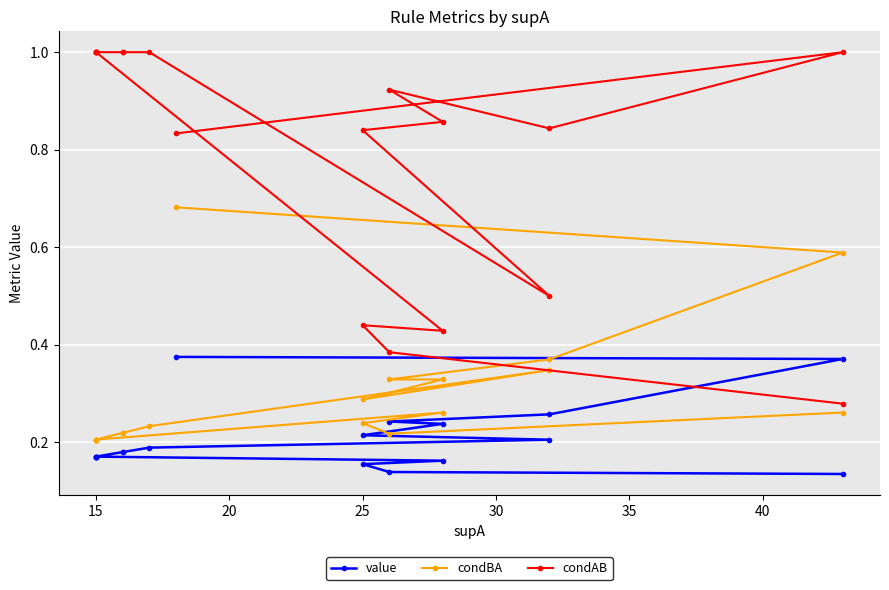

Which label corresponds to the largest value in the chart?

15